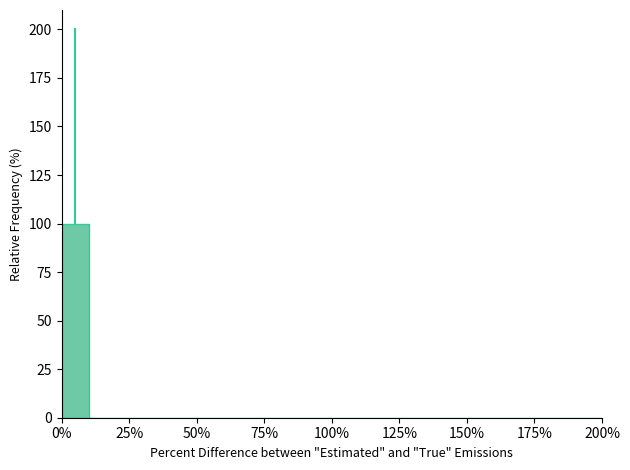

Read against the x-axis, roughly where is the centre of the tallest bar?

5